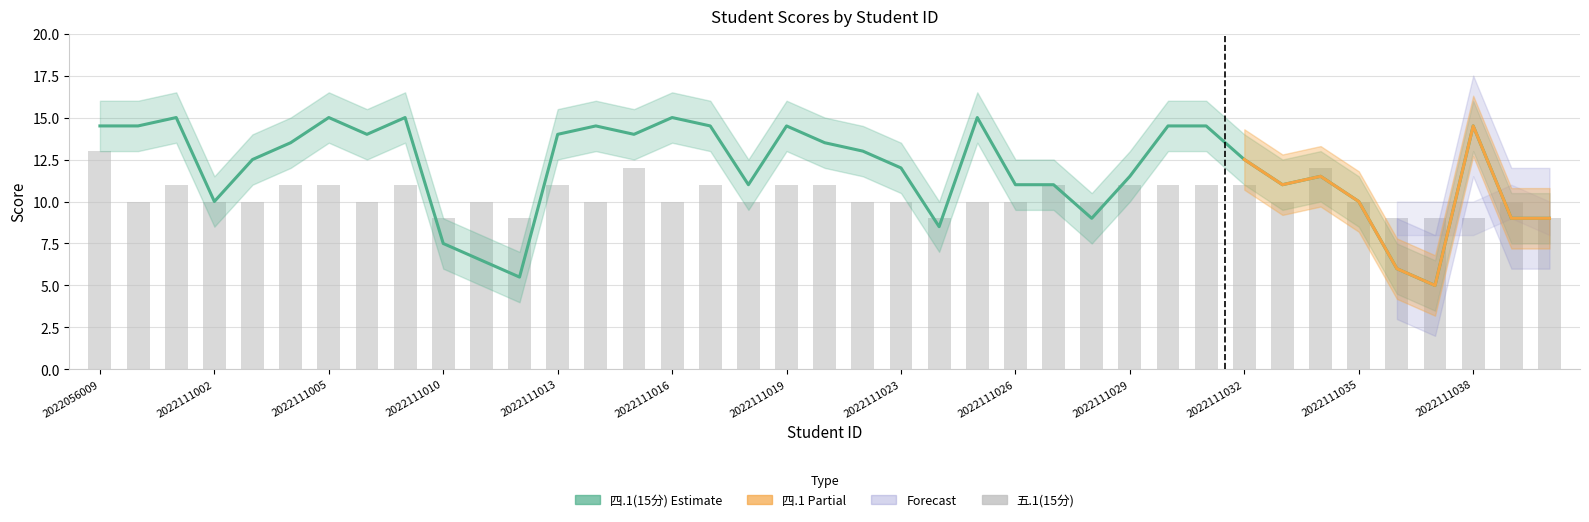

How many data points in 五.1(15分) are less than 10?

7